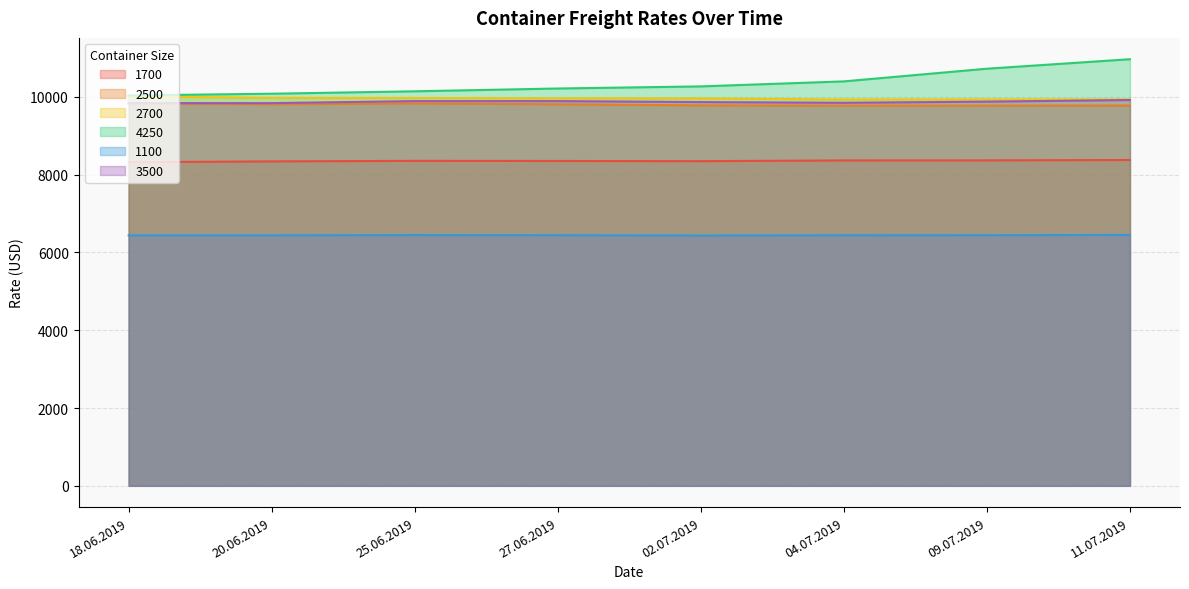

What are all the series names shown in the legend?

1700, 2500, 2700, 4250, 1100, 3500